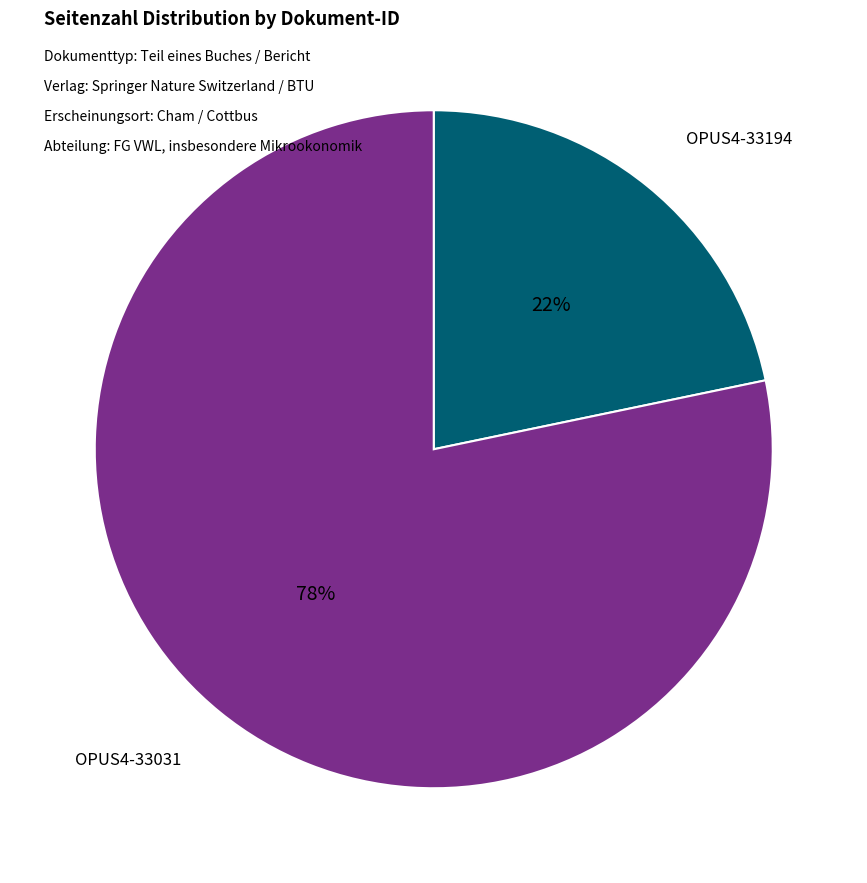

Rank the categories by value from highest to lowest.

OPUS4-33031, OPUS4-33194